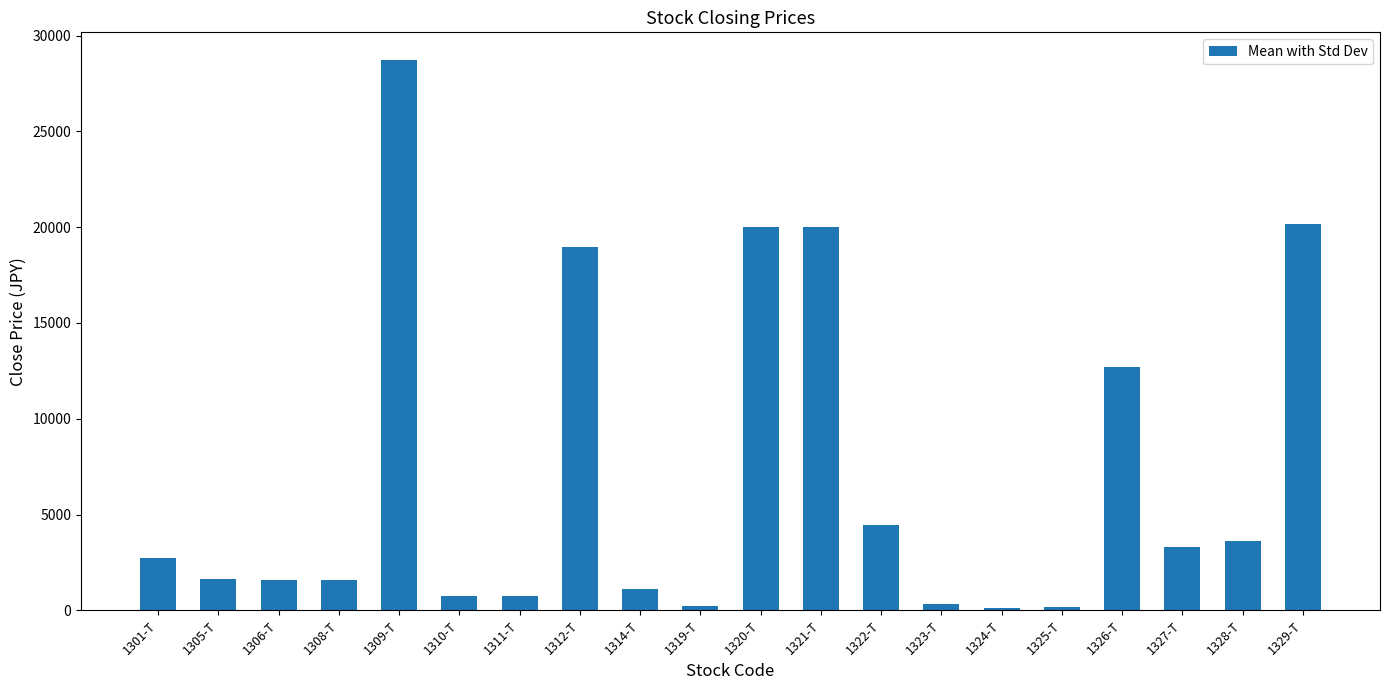

What is the minimum value shown in the chart?

129